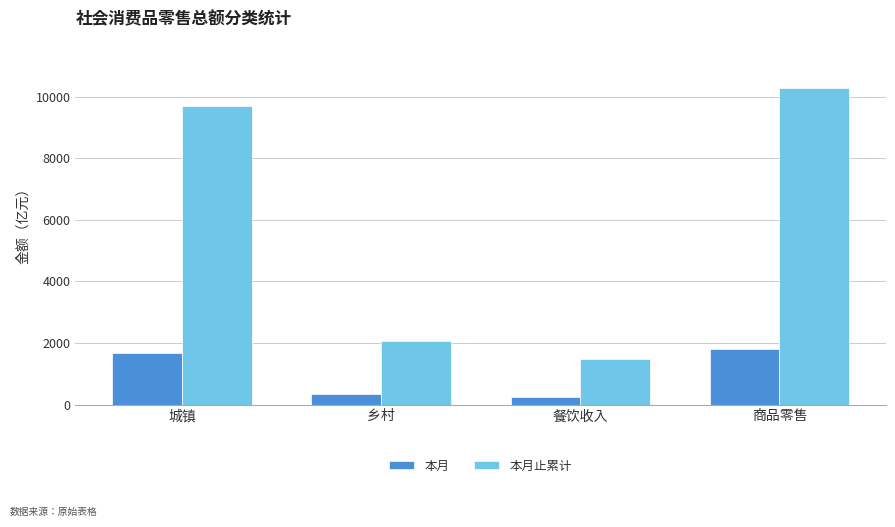

Which category has the highest value in the 本月 series?

商品零售